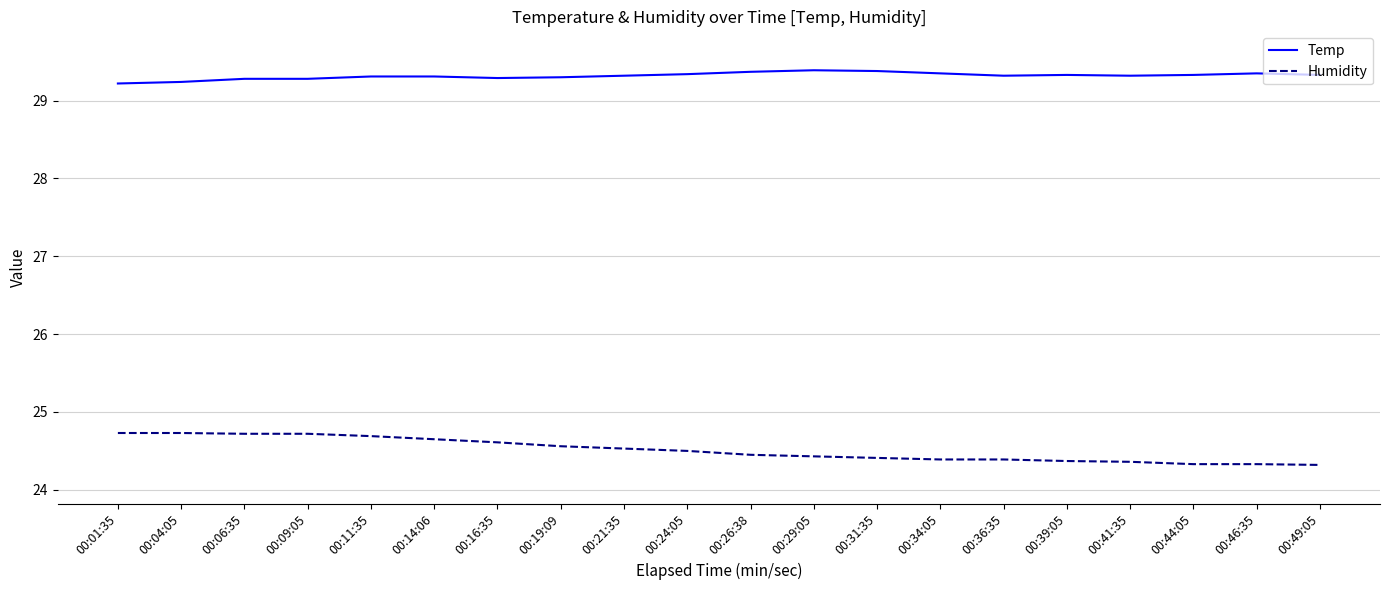

What is the minimum value for Temp?

29.2